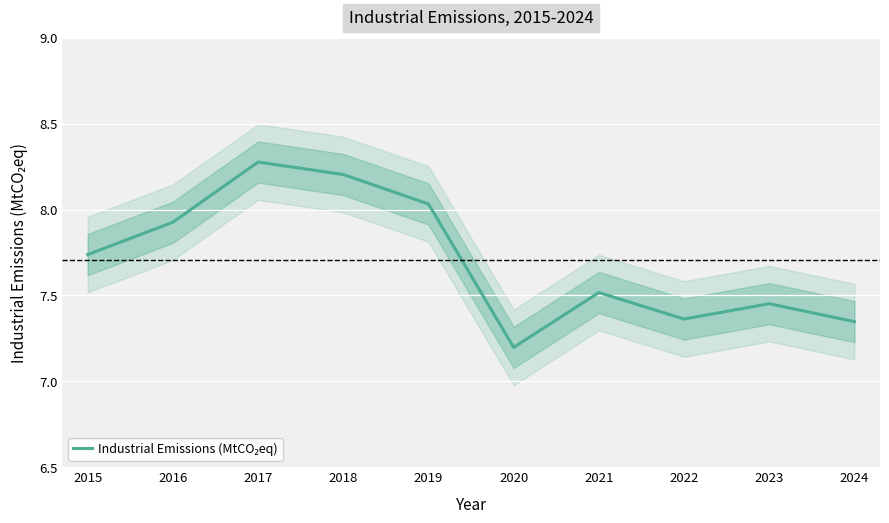

The value at 2018 is 3.7. True or false?

False